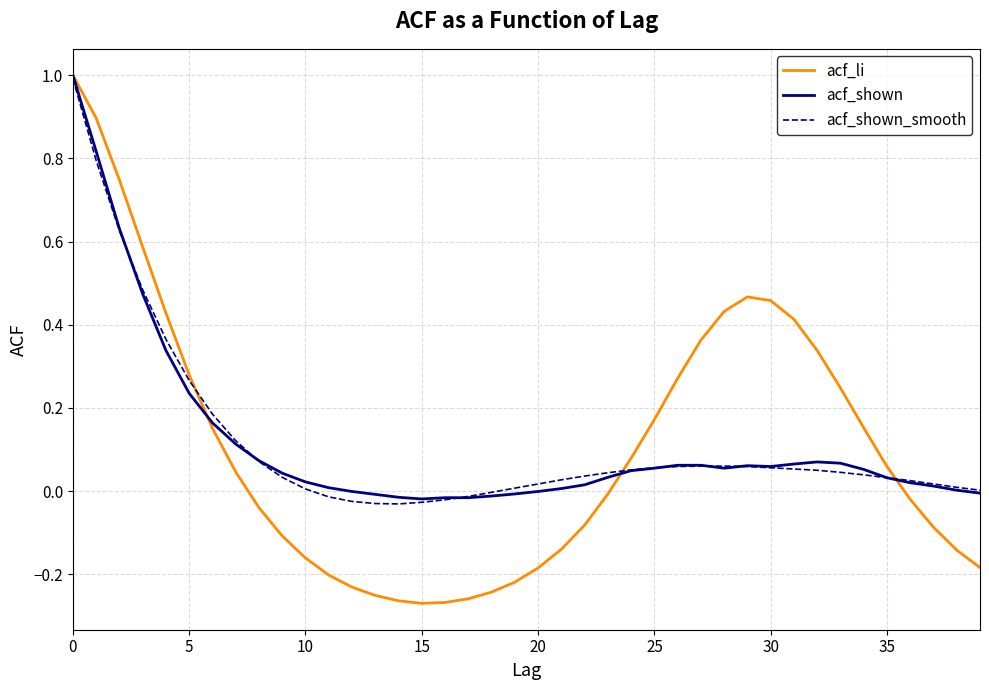

What is the greatest value displayed?

1.0